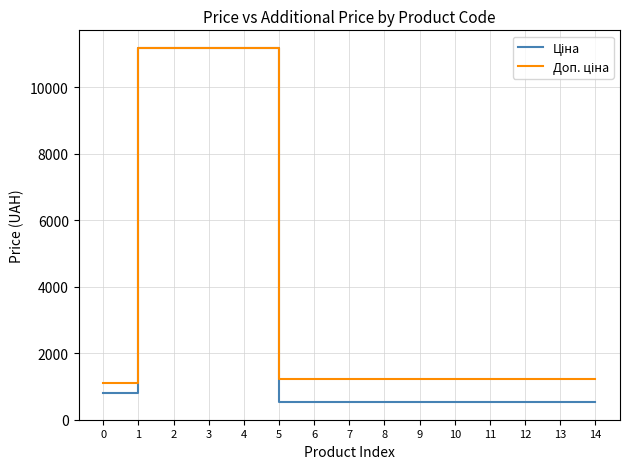

What is the greatest value displayed?

11188.2